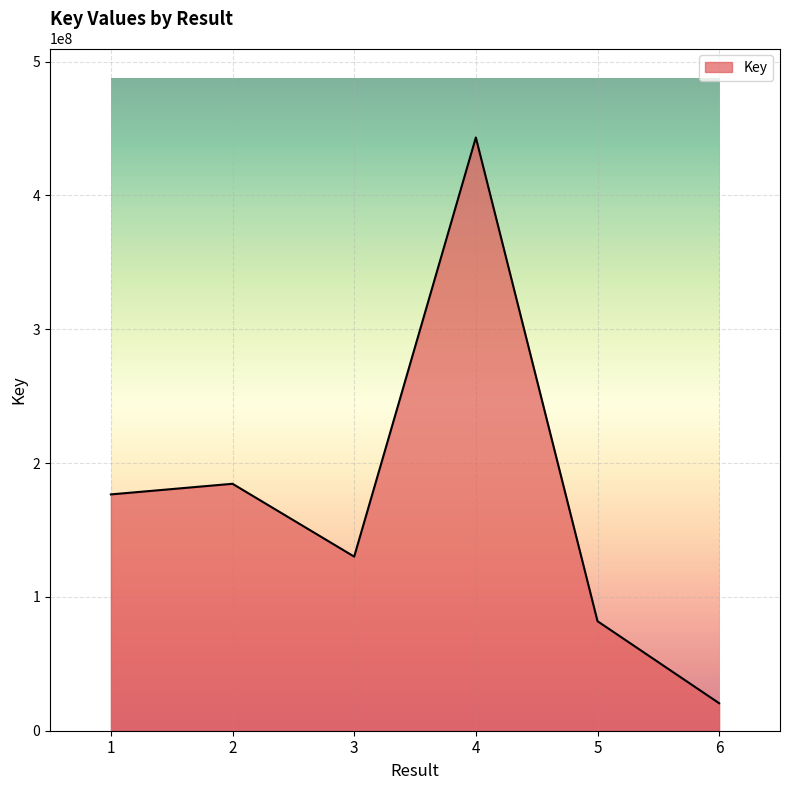

What is the difference between the values at 6 and 4?

422727934